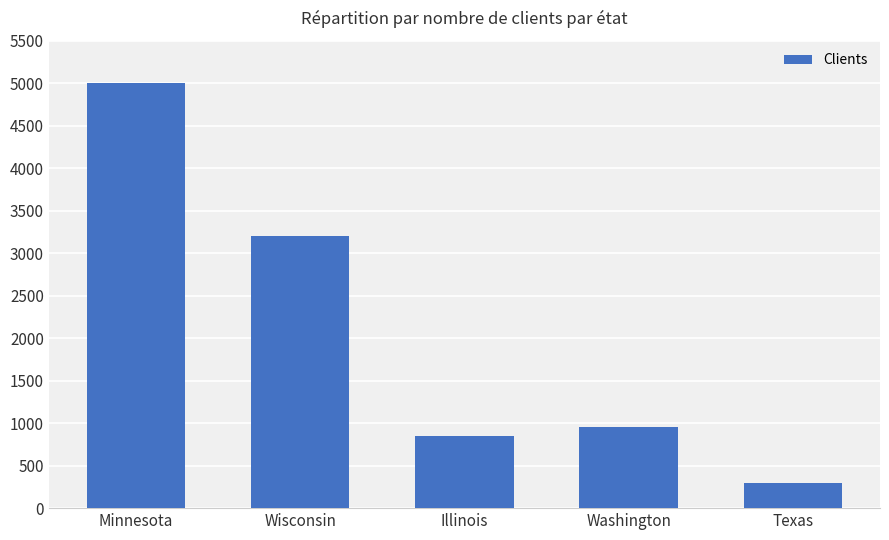

Is it true that the value at Wisconsin is 3200?

True